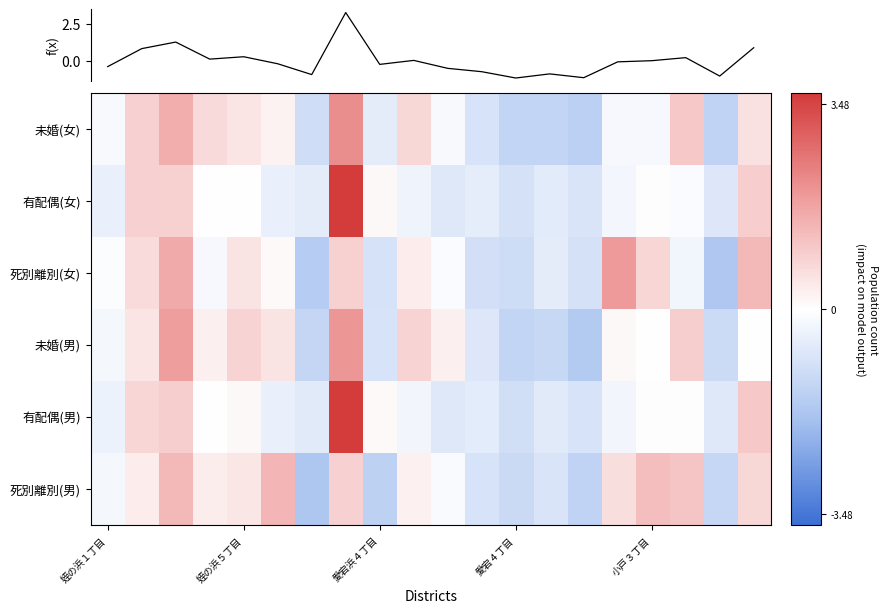

Reading left to right, extract all data points from this chart.

未婚(女): -0.1	0.9	1.5	0.7	0.5	0.3	-1.0	2.2	-0.6	0.8	-0.2	-0.8	-1.3	-1.3	-1.4	-0.2	-0.2	1.1	-1.3	0.5
有配偶(女): -0.5	0.9	0.9	-0.0	0.0	-0.5	-0.6	3.7	0.1	-0.3	-0.7	-0.5	-0.9	-0.6	-0.8	-0.3	-0.0	-0.1	-0.7	1.0
死別離別(女): -0.1	0.7	1.6	-0.2	0.5	0.1	-1.5	0.9	-0.9	0.4	-0.1	-1.0	-1.0	-0.6	-0.9	1.9	0.8	-0.3	-1.7	1.3
未婚(男): -0.2	0.5	1.9	0.3	0.8	0.5	-1.2	2.0	-0.8	0.9	0.3	-0.7	-1.3	-1.2	-1.6	0.1	-0.0	0.9	-1.1	-0.0
有配偶(男): -0.4	0.8	0.9	-0.0	0.1	-0.5	-0.6	3.6	0.1	-0.3	-0.7	-0.6	-1.0	-0.6	-0.8	-0.3	-0.0	-0.1	-0.7	1.1
死別離別(男): -0.2	0.4	1.4	0.3	0.5	1.4	-1.7	0.9	-1.4	0.3	-0.1	-0.9	-1.1	-0.8	-1.3	0.6	1.2	1.1	-1.2	0.8